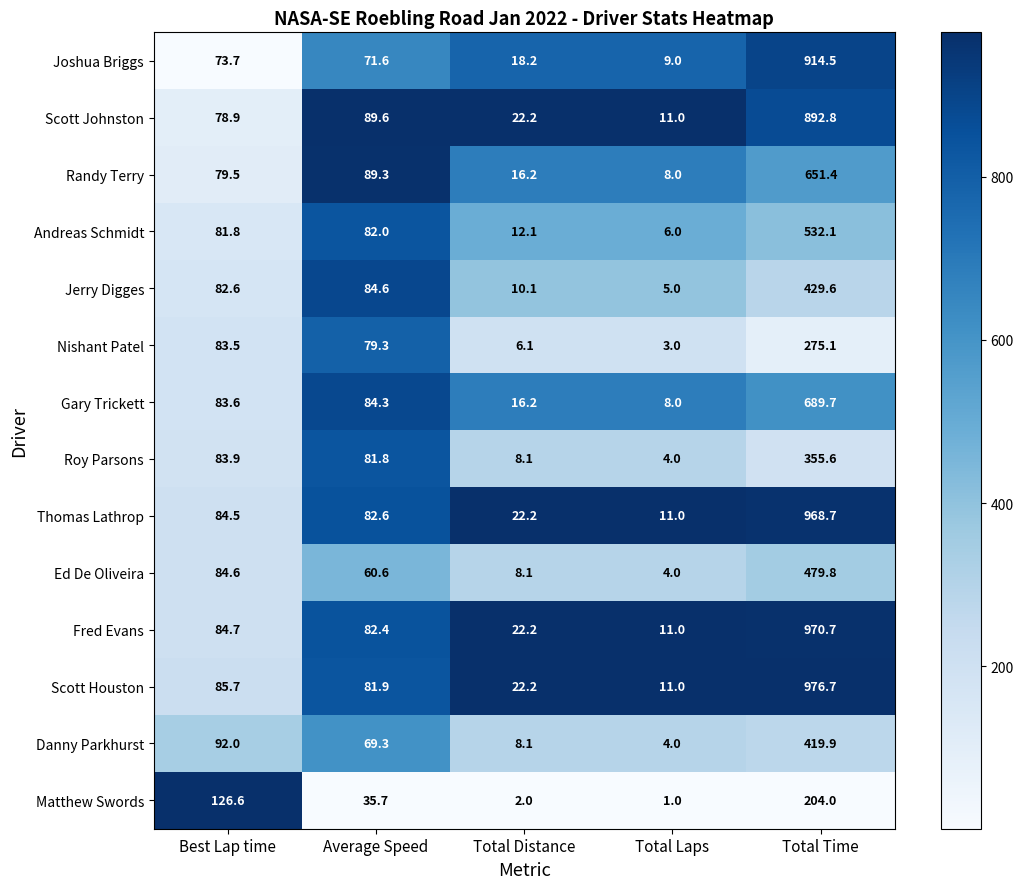

What is the maximum value shown in the chart?

976.7